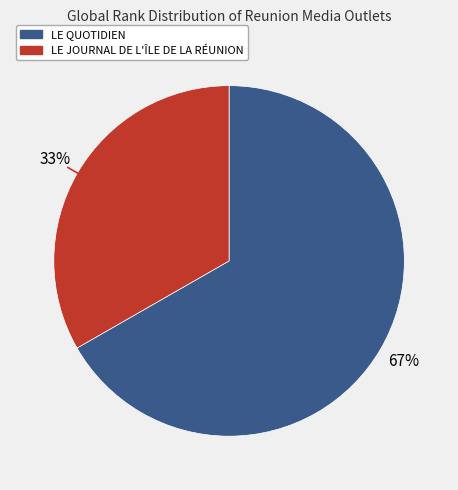

What percentage is the LE JOURNAL DE L'ÎLE DE LA RÉUNION slice, to the nearest percent?

33%